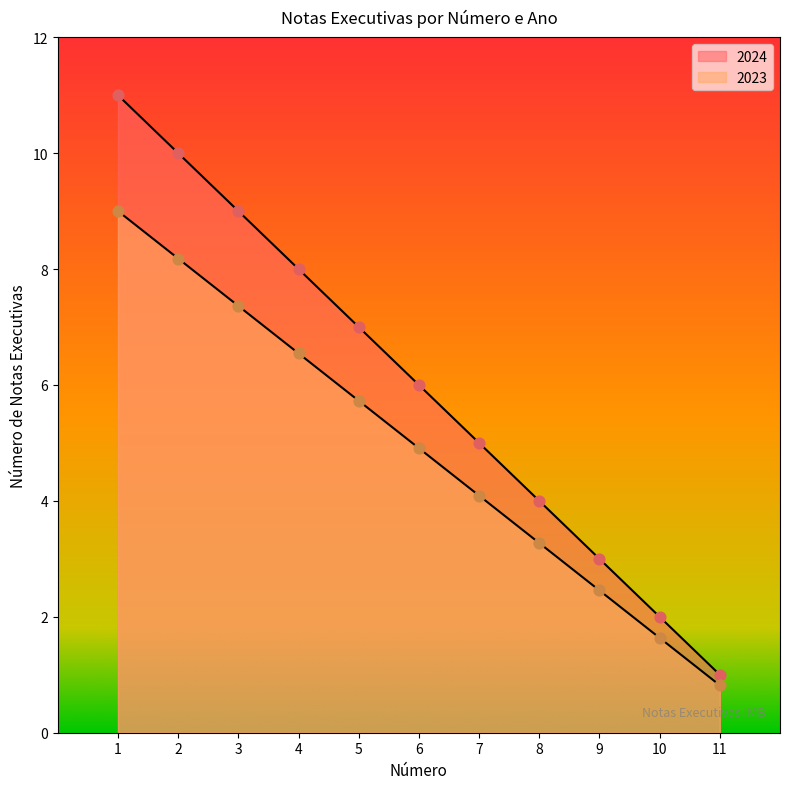

Is the value of 2024 at 1 greater than the value of 2023 at 5?

Yes